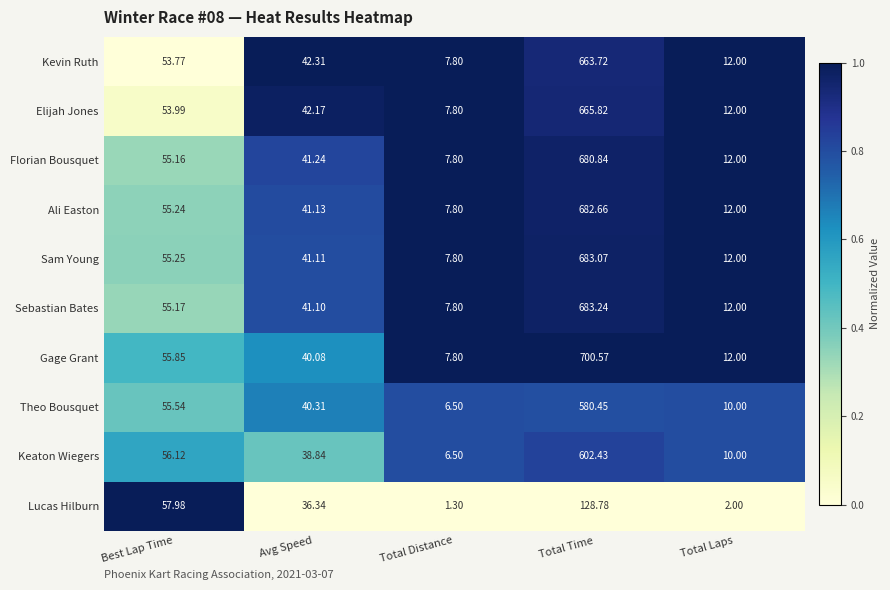

At which label does Kevin Ruth reach its peak?

Total Time